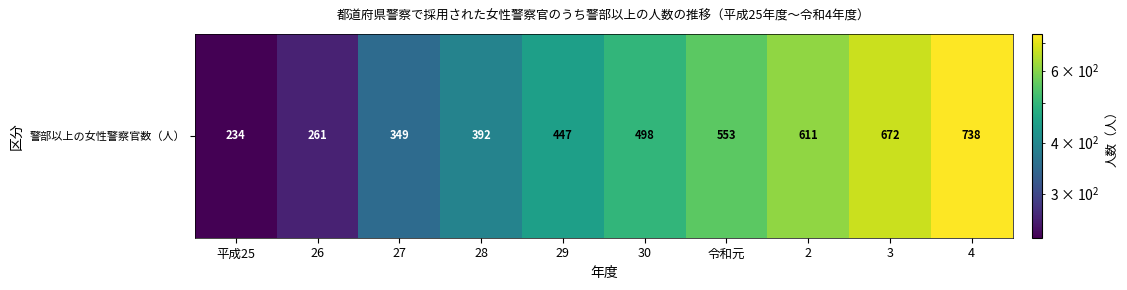

Where is the data nearest to the value 486?

30